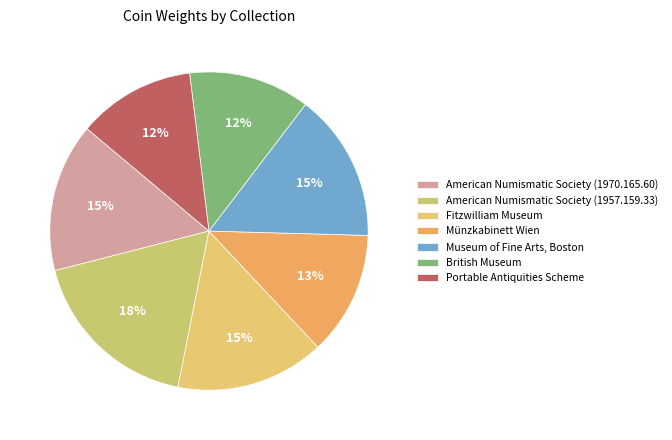

How many slices are in this pie chart?

7